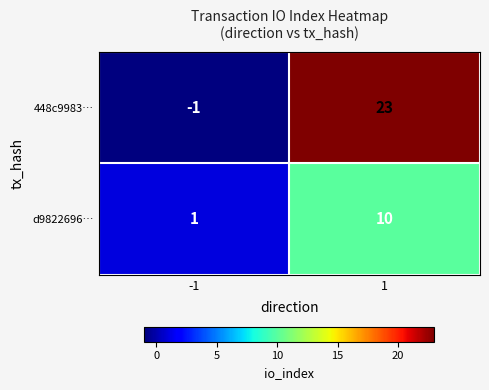

What is the total value across all series at 1?

33